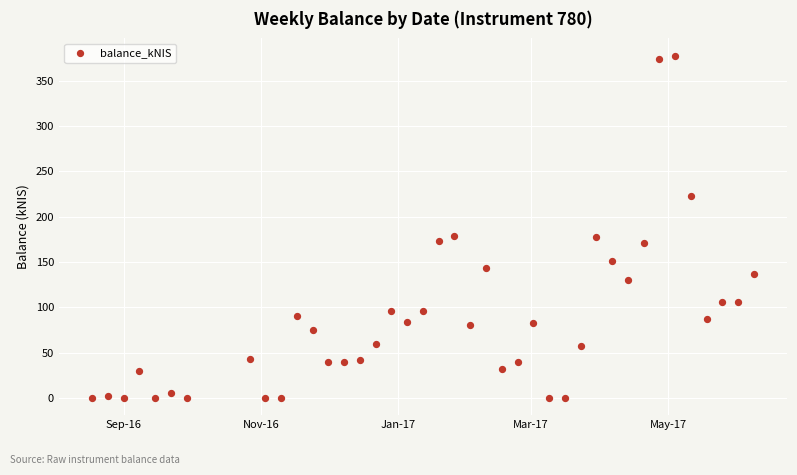

What is the range of Y values (max minus min)?

377.7